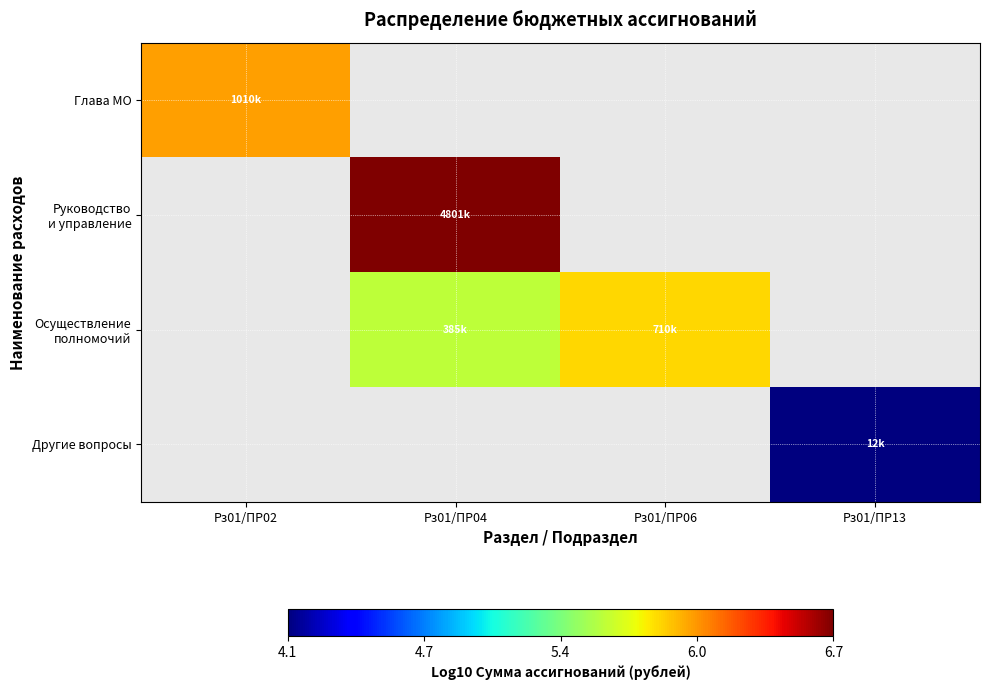

Rank the categories by Осуществление полномочий value from lowest to highest.

Рз01/ПР02, Рз01/ПР04, Рз01/ПР06, Рз01/ПР13